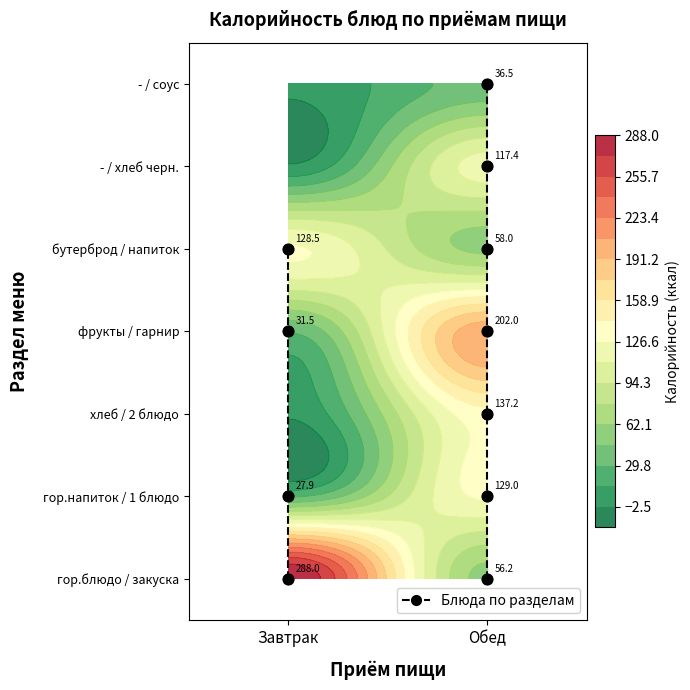

List the series in order of their peak value, highest first.

Завтрак, Обед